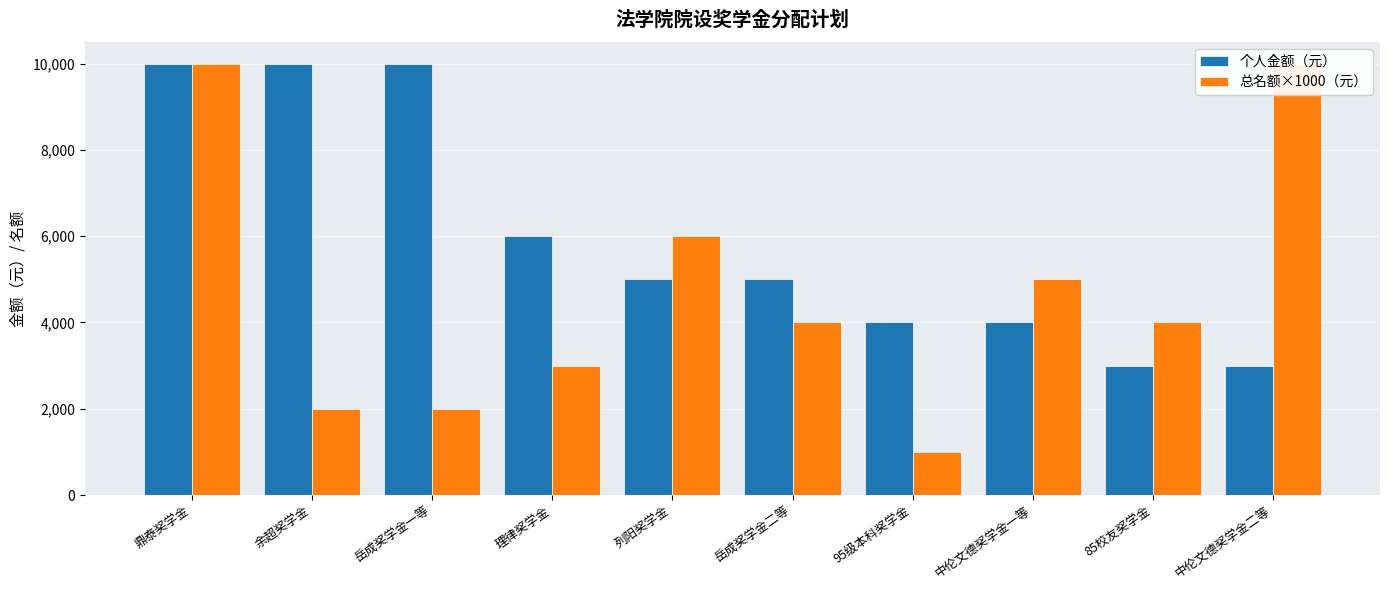

Where does the 总名额×1000（元） series first go above 4000?

鼎泰奖学金